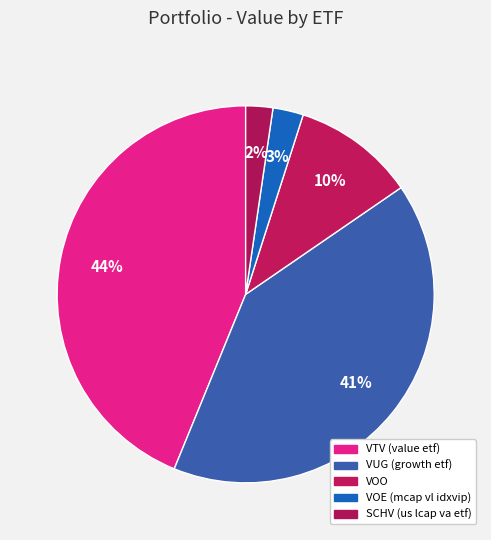

What percentage is the VUG (growth etf) slice, to the nearest percent?

41%